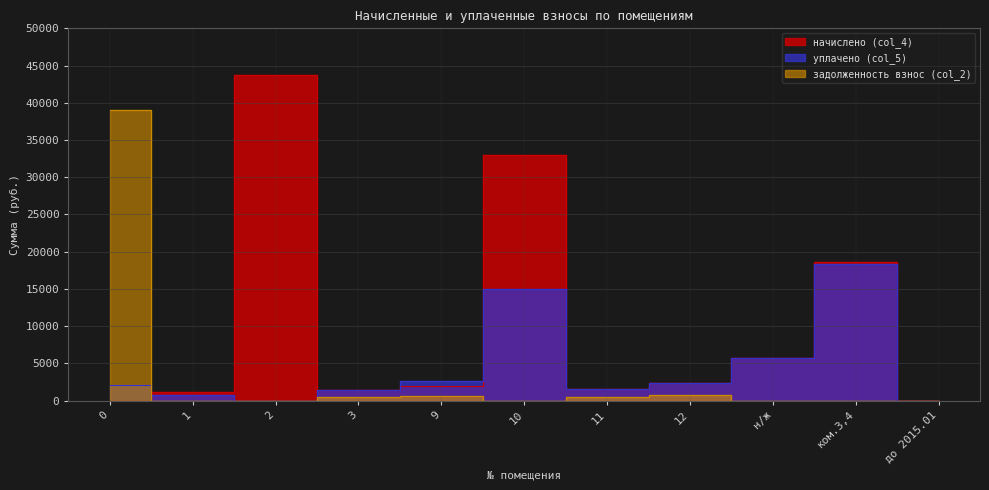

True or false: задолженность взнос (col_2) has a value of 12620.9 at 1.

False